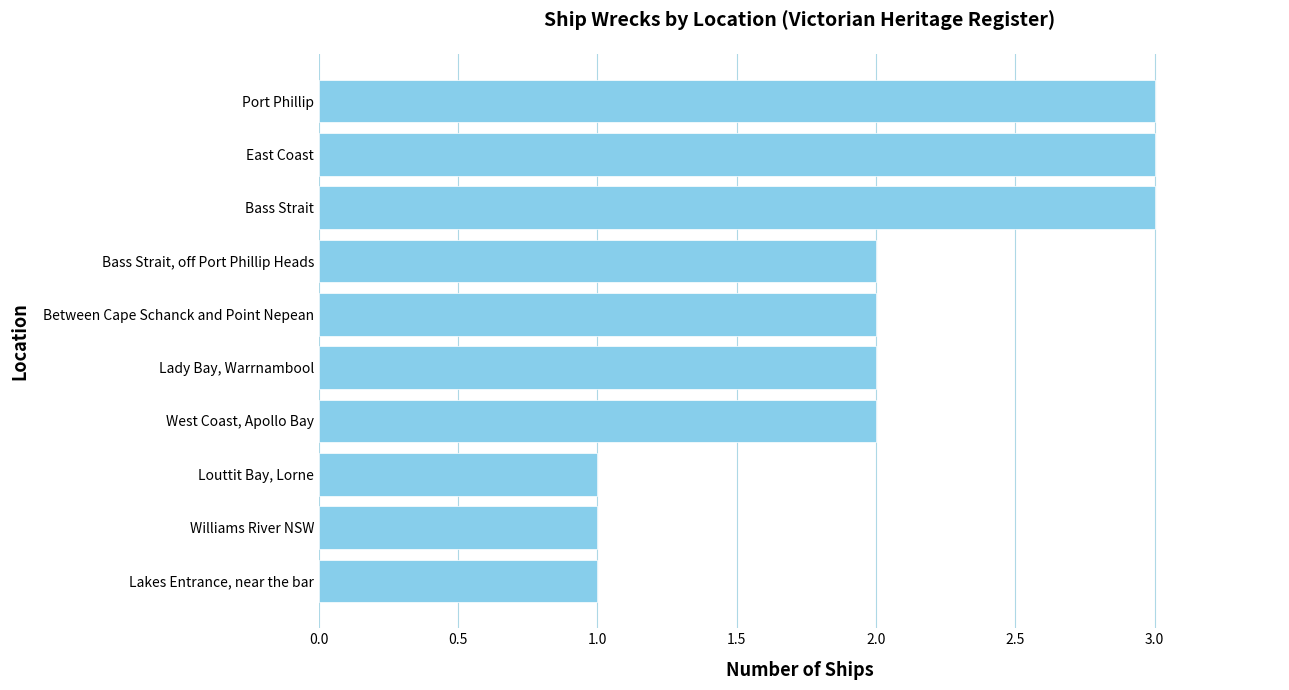

What is the maximum value shown in the chart?

3